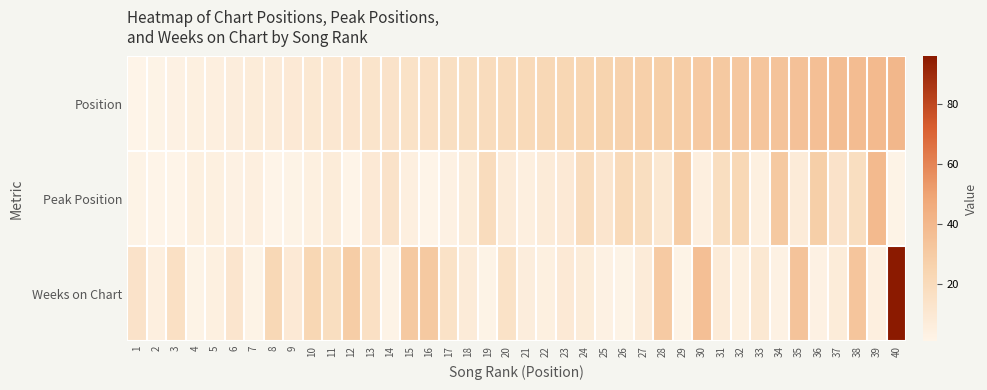

Rank the series by their maximum value, from highest to lowest.

Weeks on Chart, Position, Peak Position